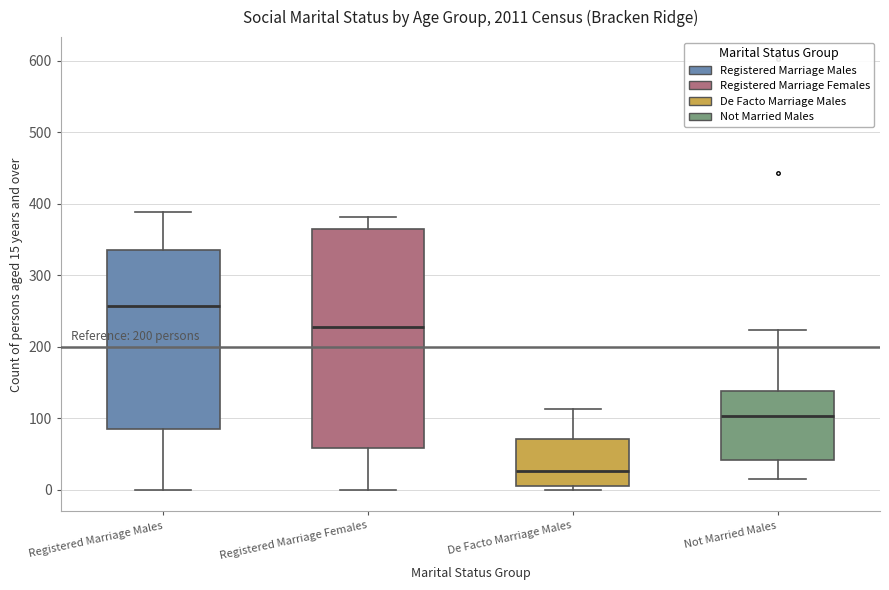

Which box is the tallest, from its lower edge to its upper edge?

Registered Marriage Females